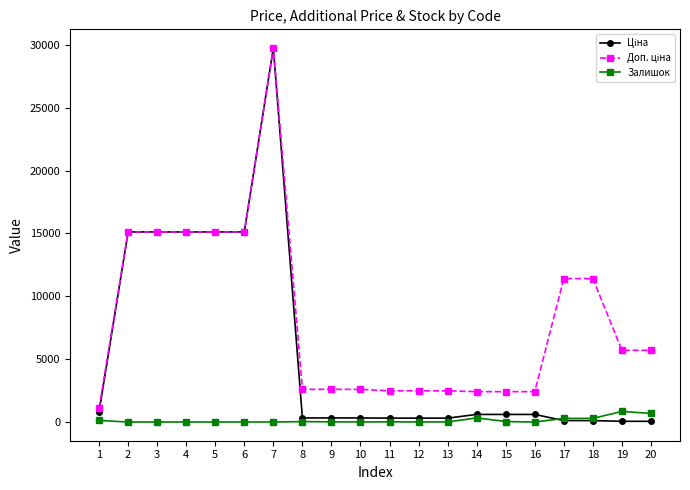

What is the total value across all series at 11?

2803.7